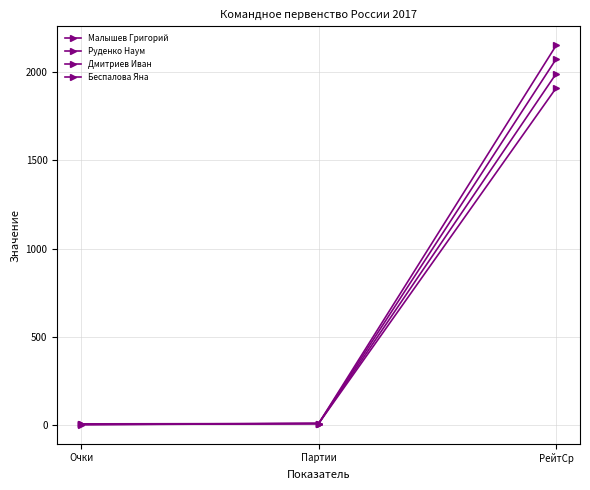

Is this an area chart (filled region under the line)?

No